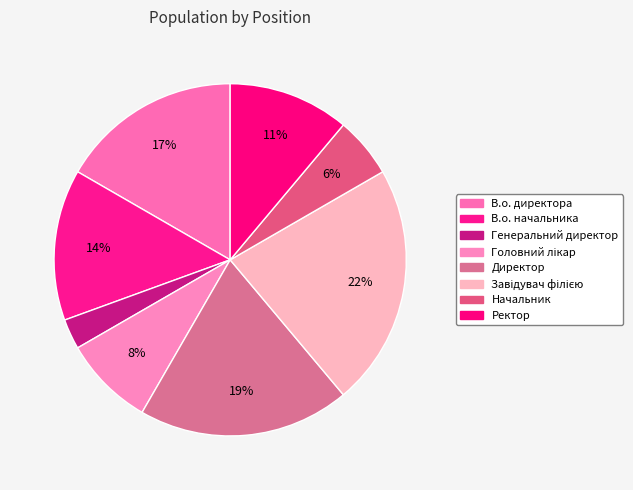

Do Генеральний директор and В.о. директора together represent more than half of the pie?

No